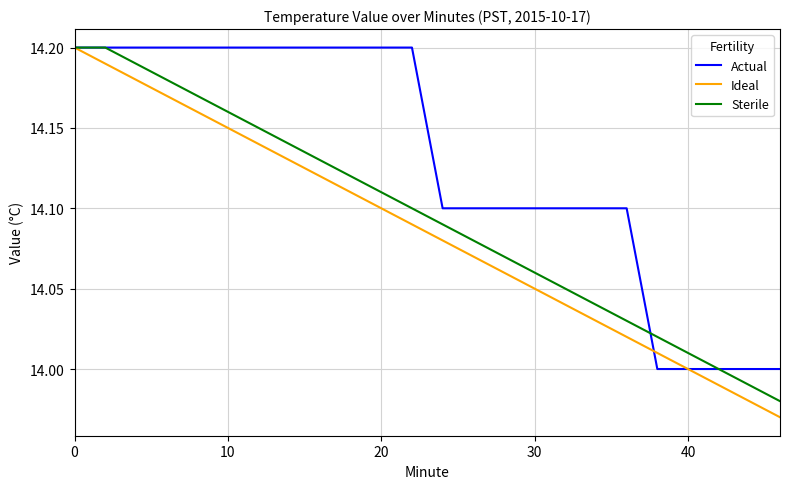

True or false: Actual and Sterile intersect in this chart.

True